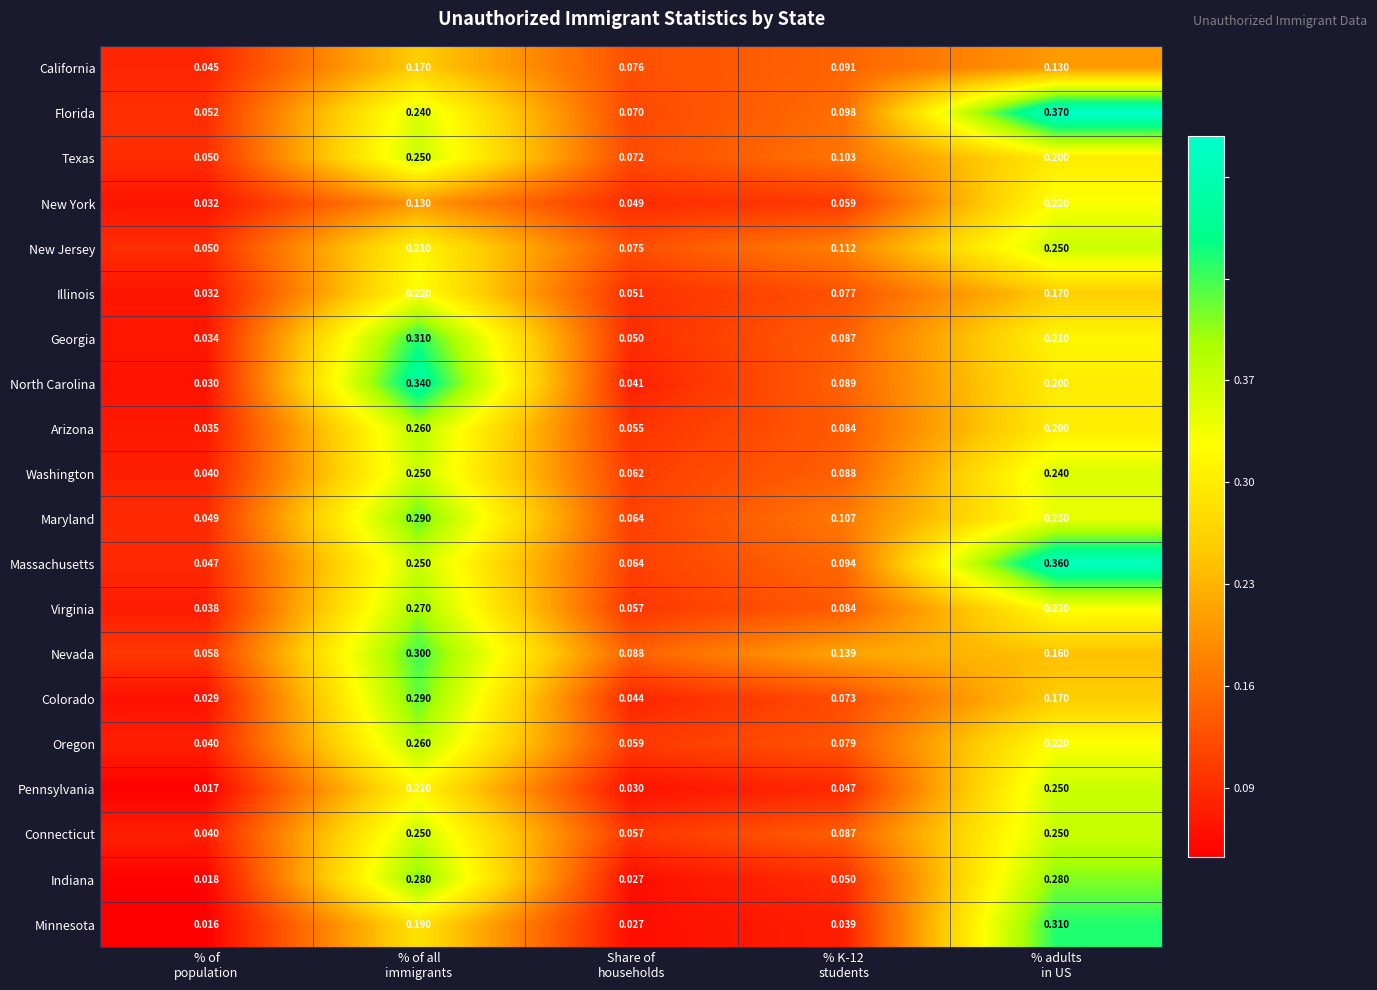

Count the number of data series in this chart.

20